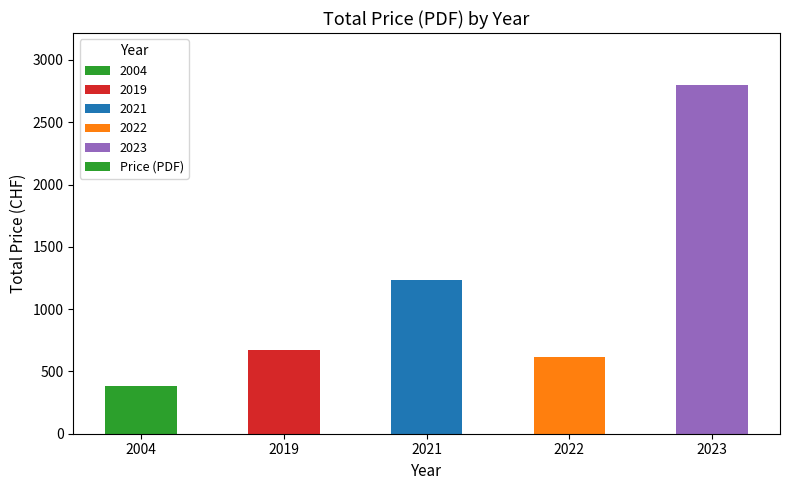

What is the sum of the values at 2021 and 2019?

1905